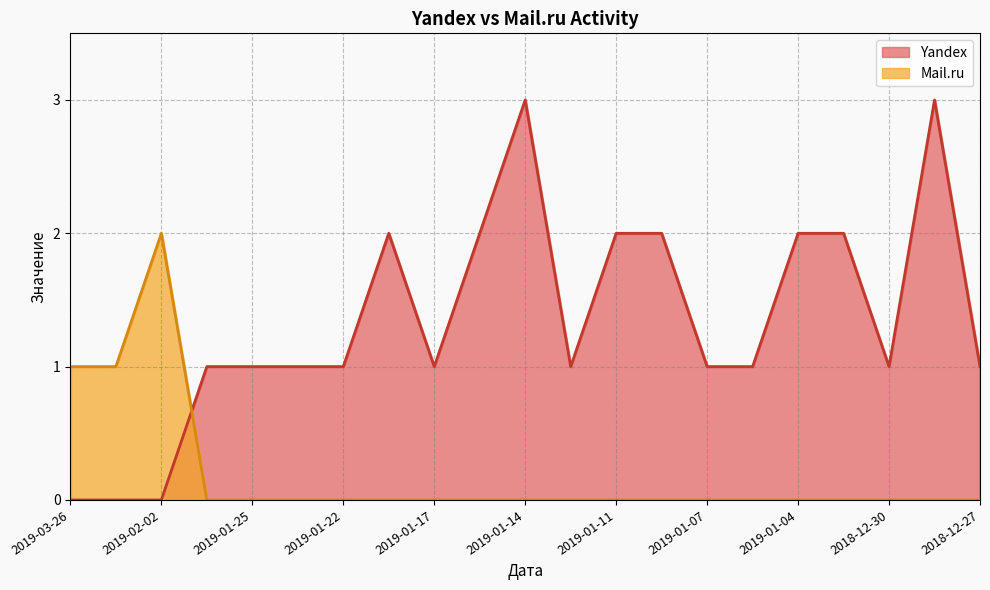

Which series has the widest spread of values?

Yandex